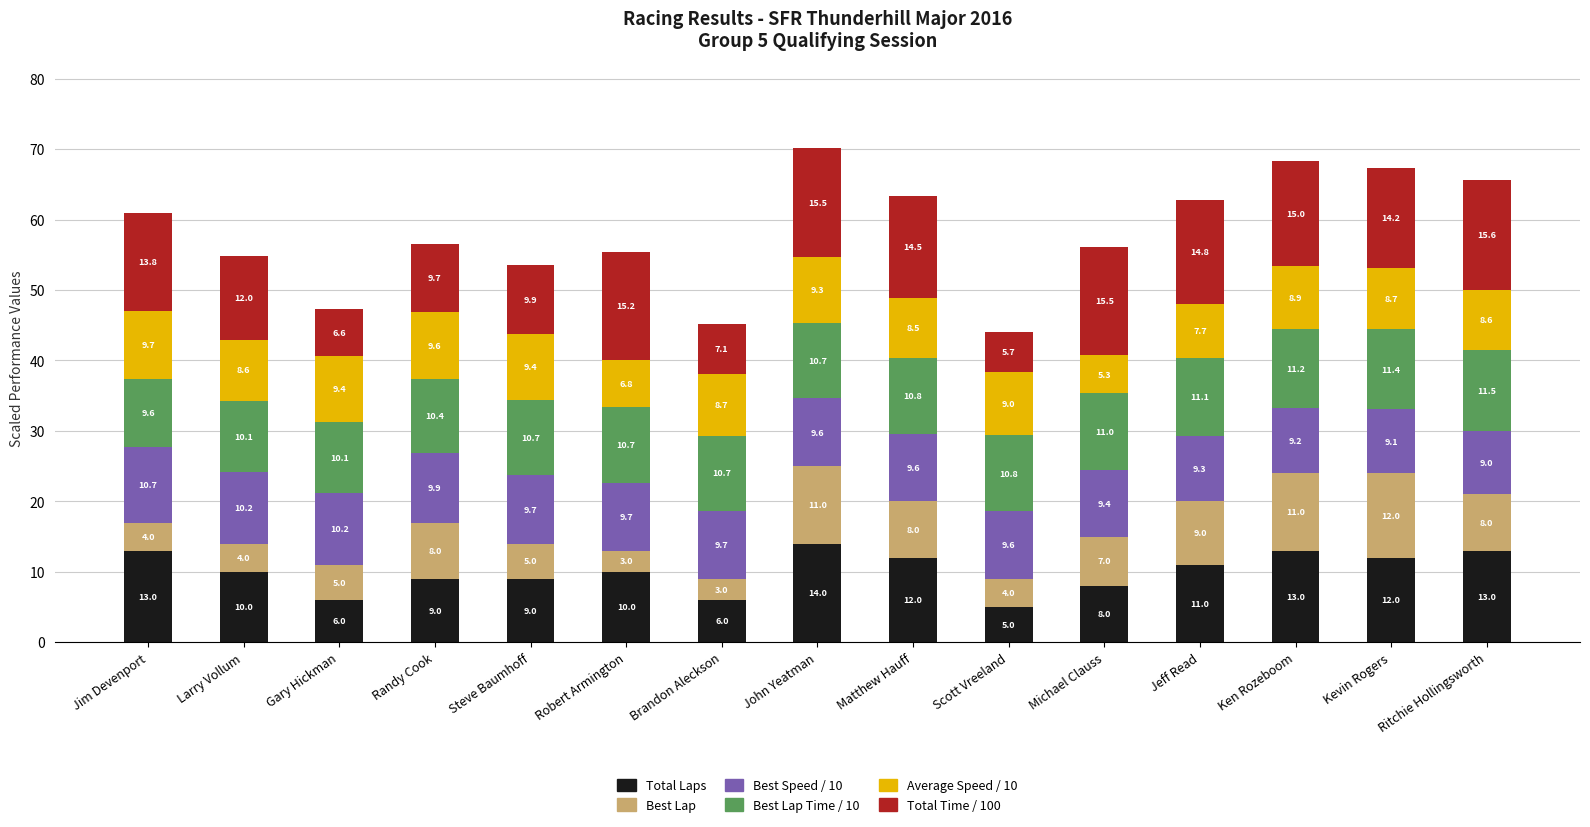

What is the total value across all series at Randy Cook?

56.6